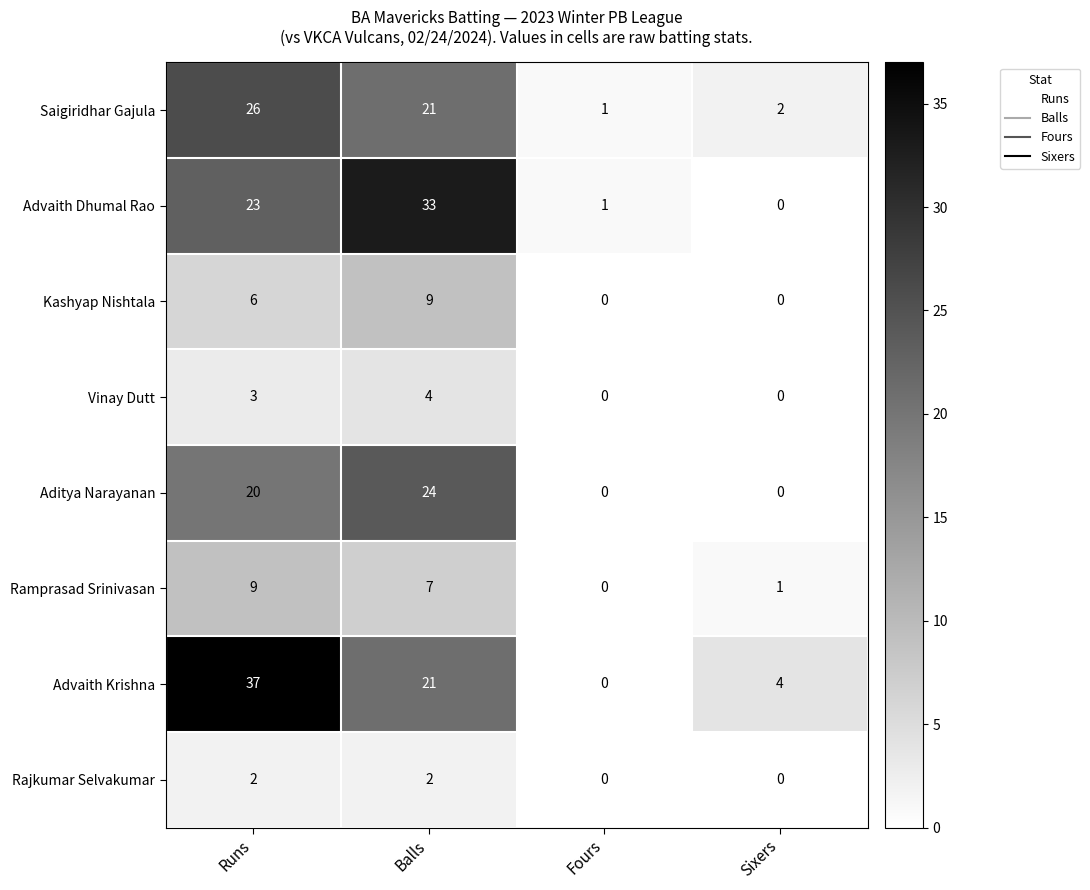

At which category is the sum across all series the highest?

Runs